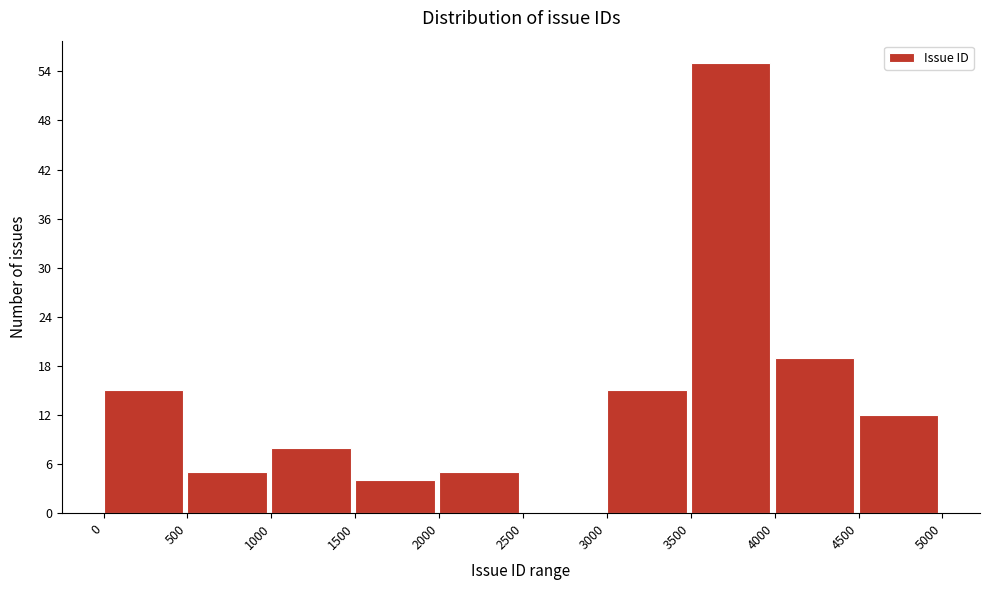

Reading left to right, list every bar in this chart as the range it spans on the x-axis followed by its height. The values are not printed on the chart, so give them approximately, as read against the axis.

0 to 500: 15
500 to 1000: 5
1000 to 1500: 8
1500 to 2000: 4
2000 to 2500: 5
2500 to 3000: 0
3000 to 3500: 15
3500 to 4000: 55
4000 to 4500: 19
4500 to 5000: 12